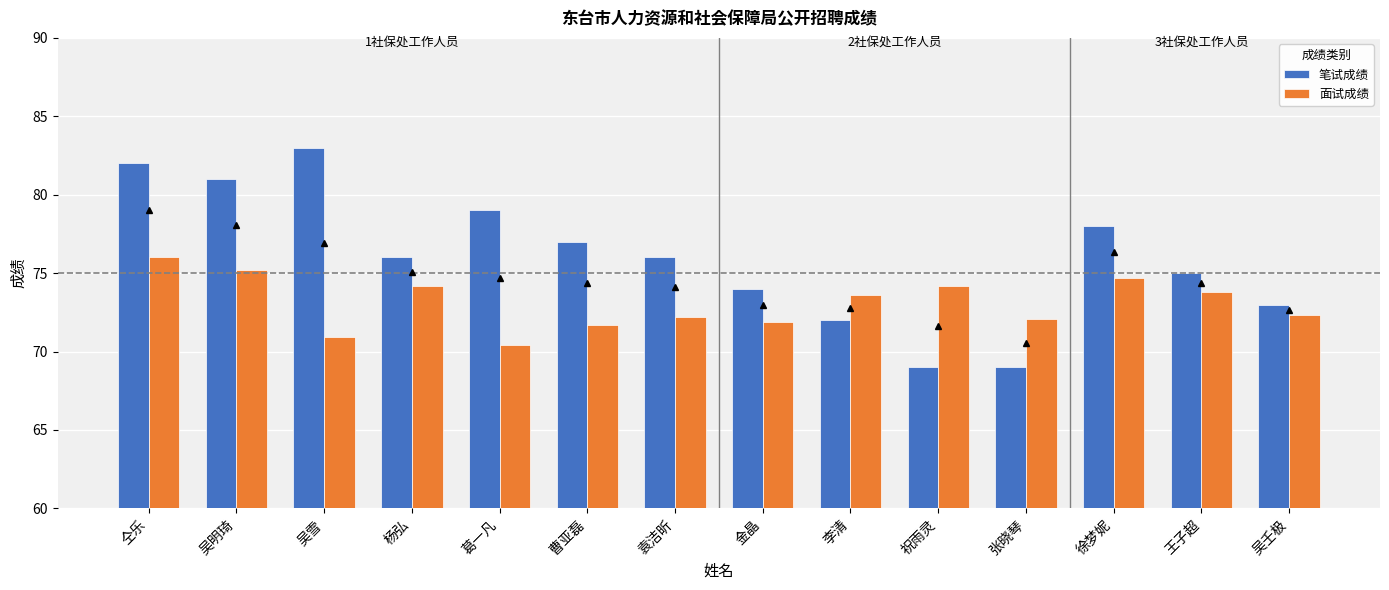

How many series are shown in this chart?

2